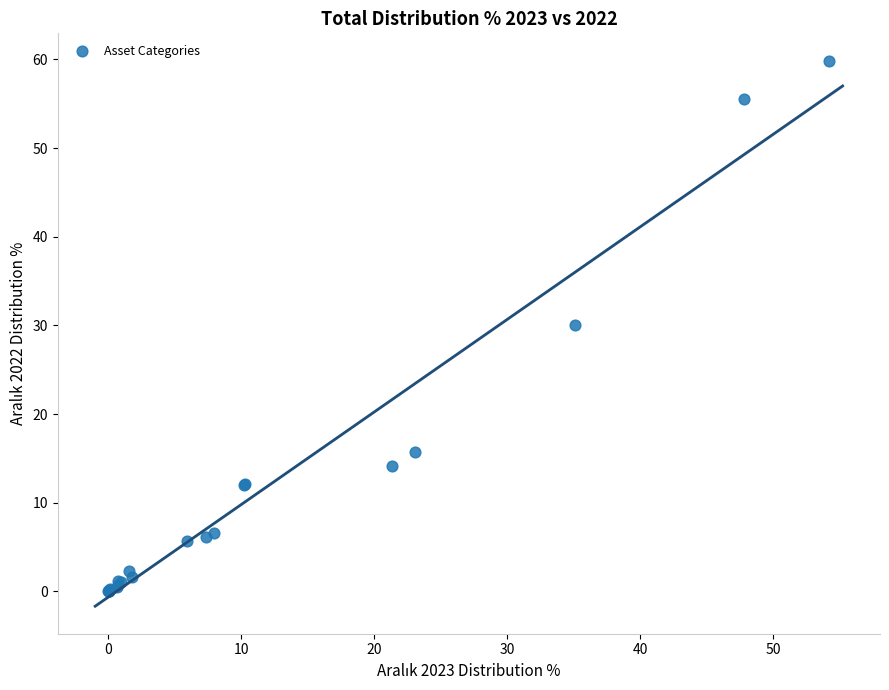

What Y value in the scatter plot is closest to 29?

30.1